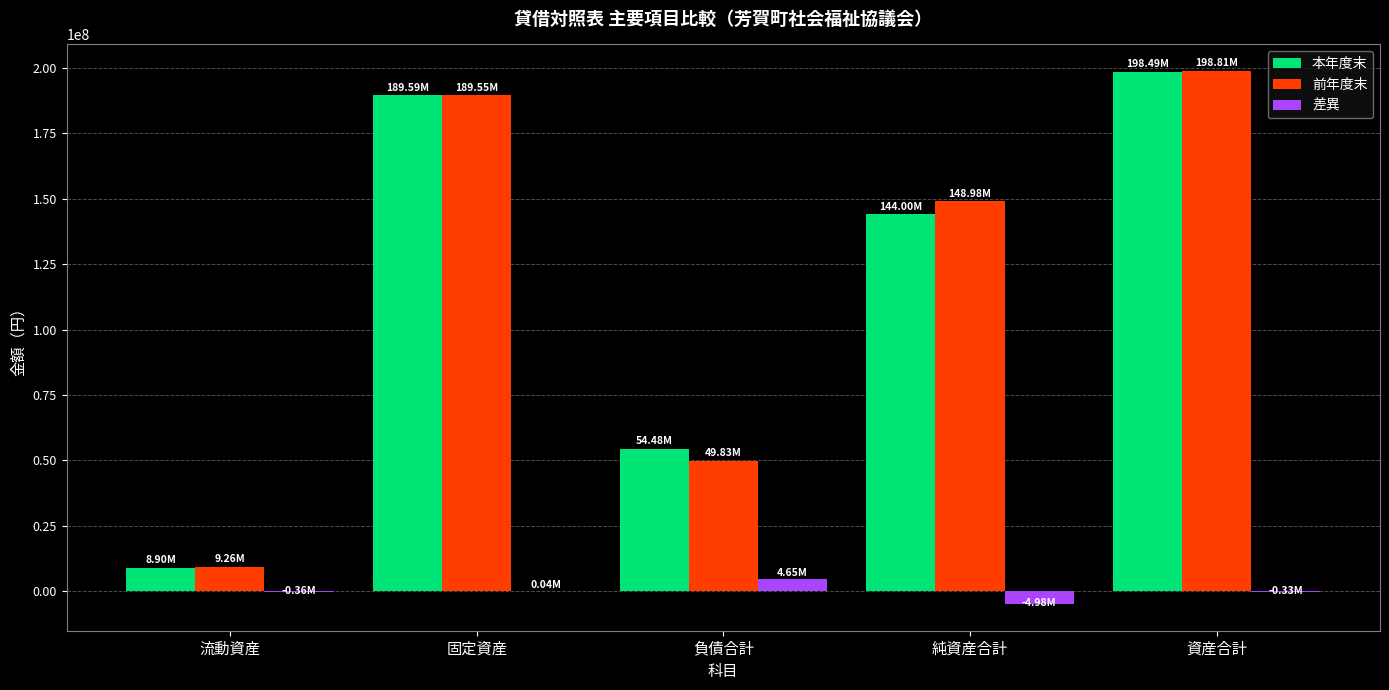

Where is 前年度末 nearest to the value 104037838?

純資産合計